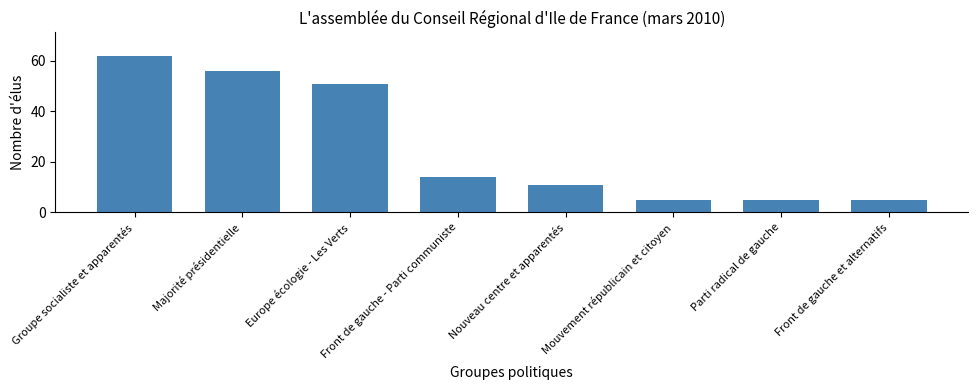

What is the difference between the values at Front de gauche - Parti communiste and Front de gauche et alternatifs?

9